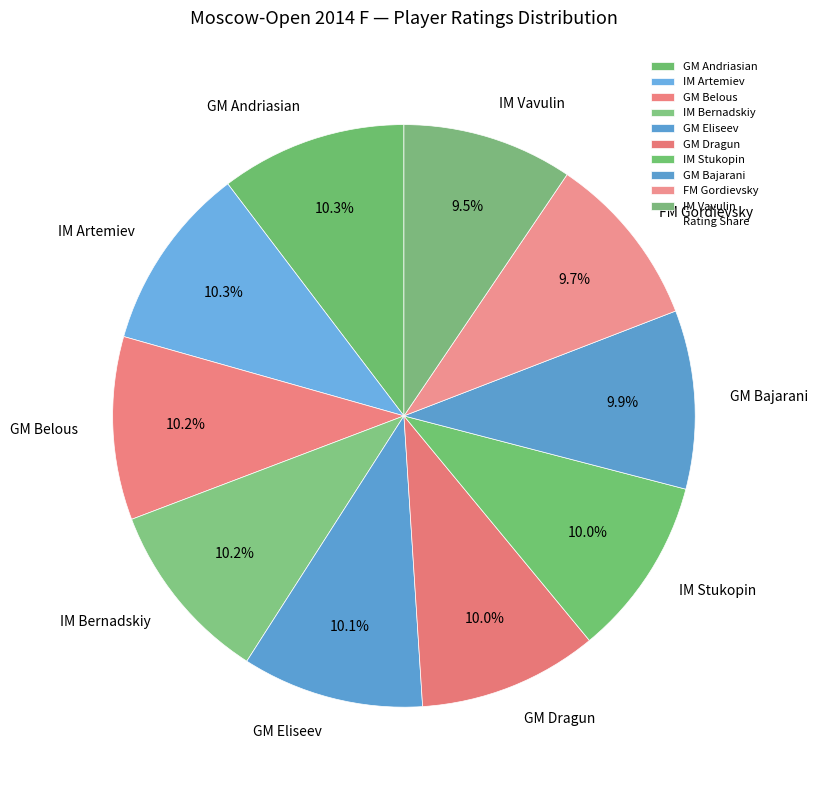

What percentage is NOT represented by GM Eliseev?

89.9%